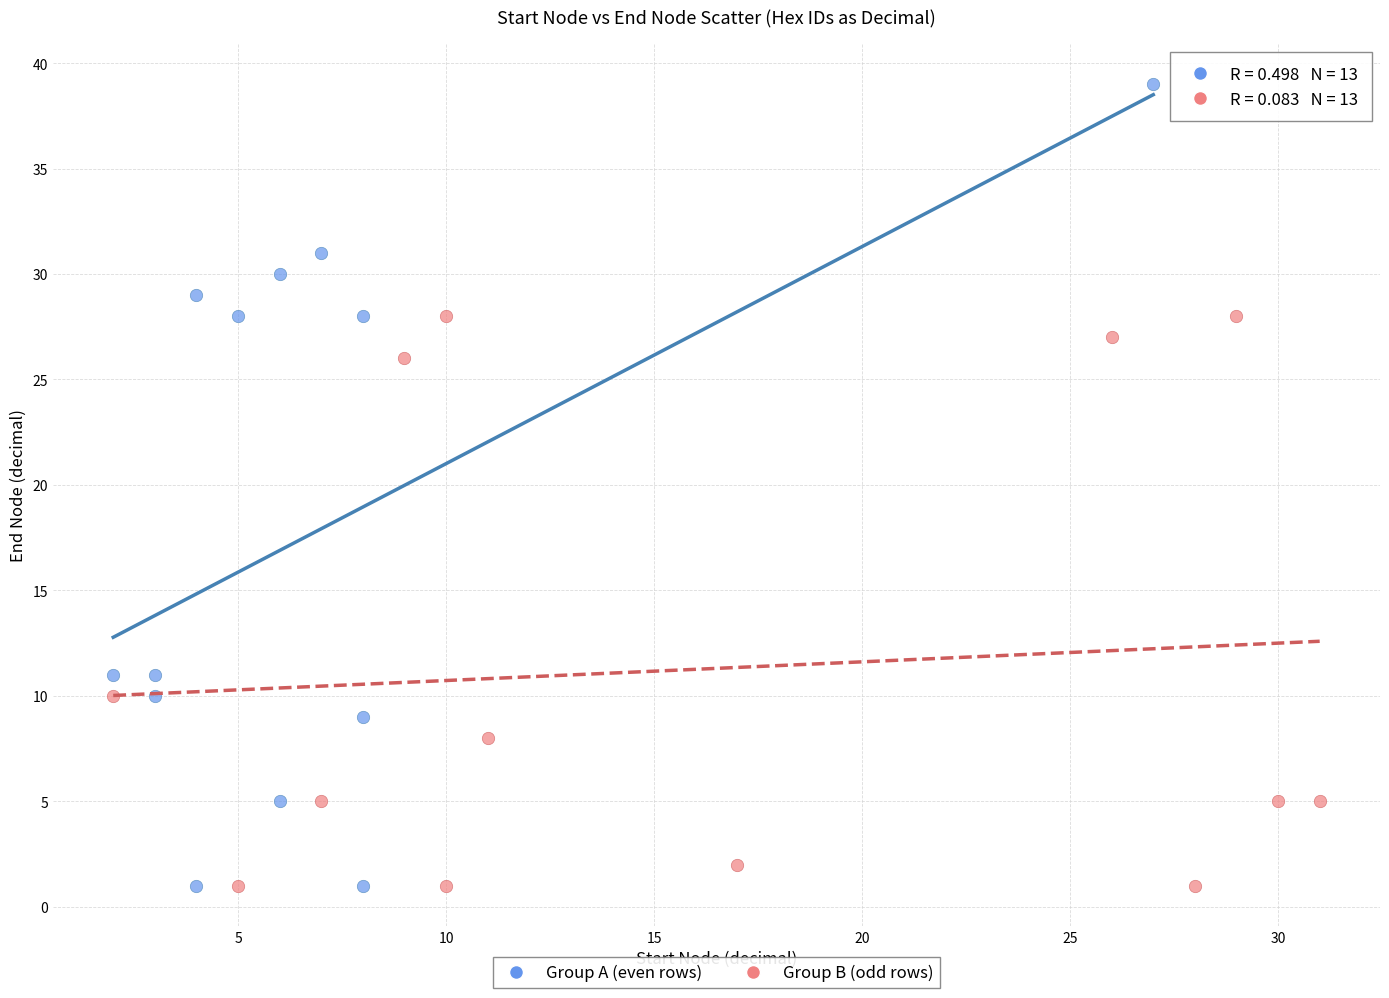

What are all the series names shown in the legend?

Group A (even rows), Group B (odd rows)